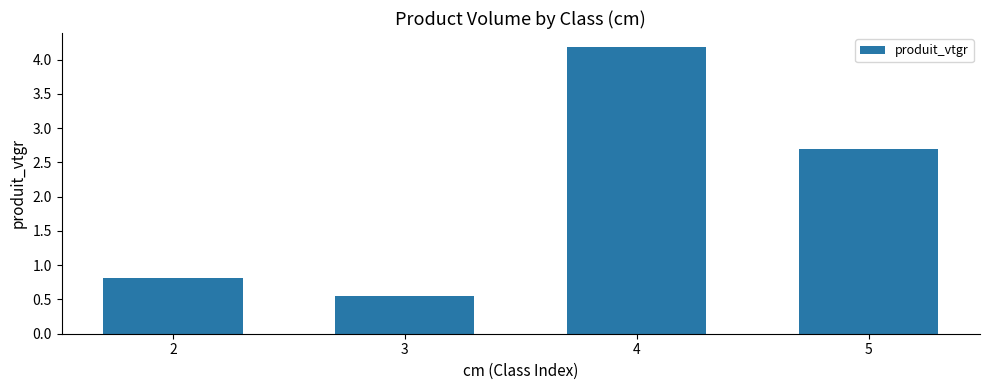

Is it true that the value at 5 is 2.7?

True